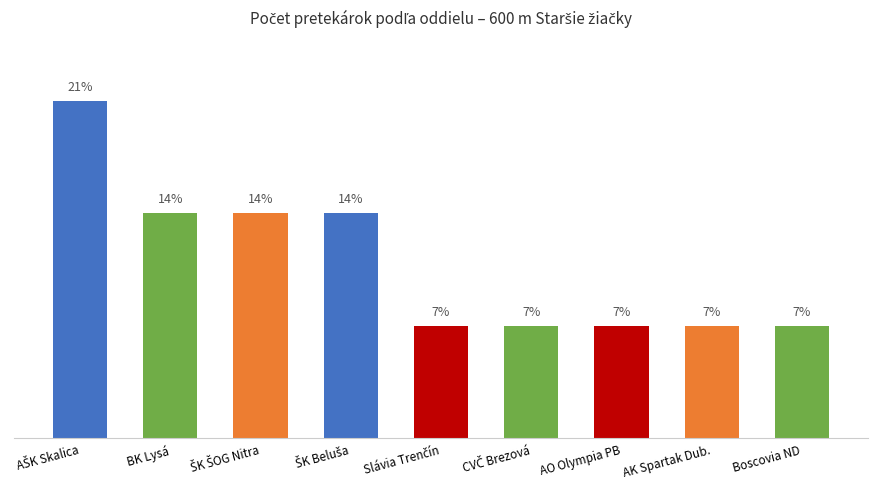

What is the label of the 7th bar from the right?

ŠK ŠOG Nitra